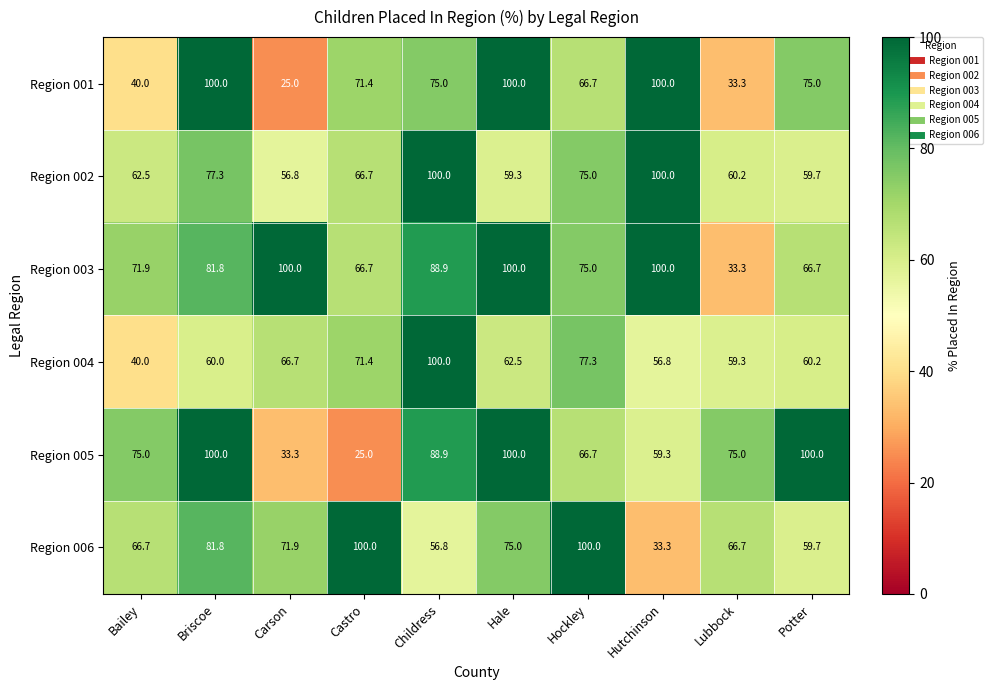

At which label is Region 002 closest to 78?

Briscoe